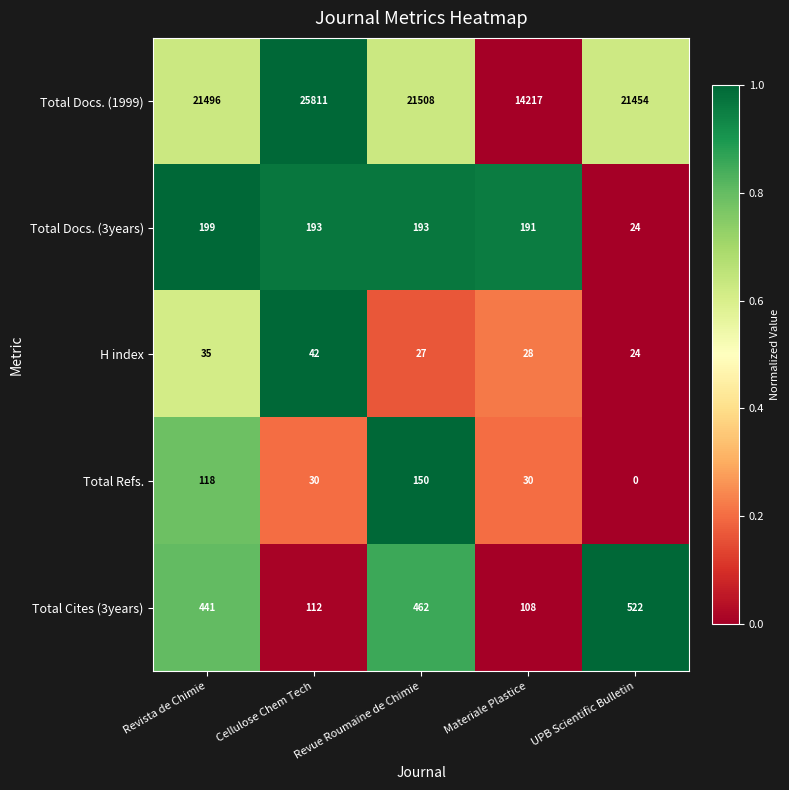

How many distinct data groups are displayed?

5